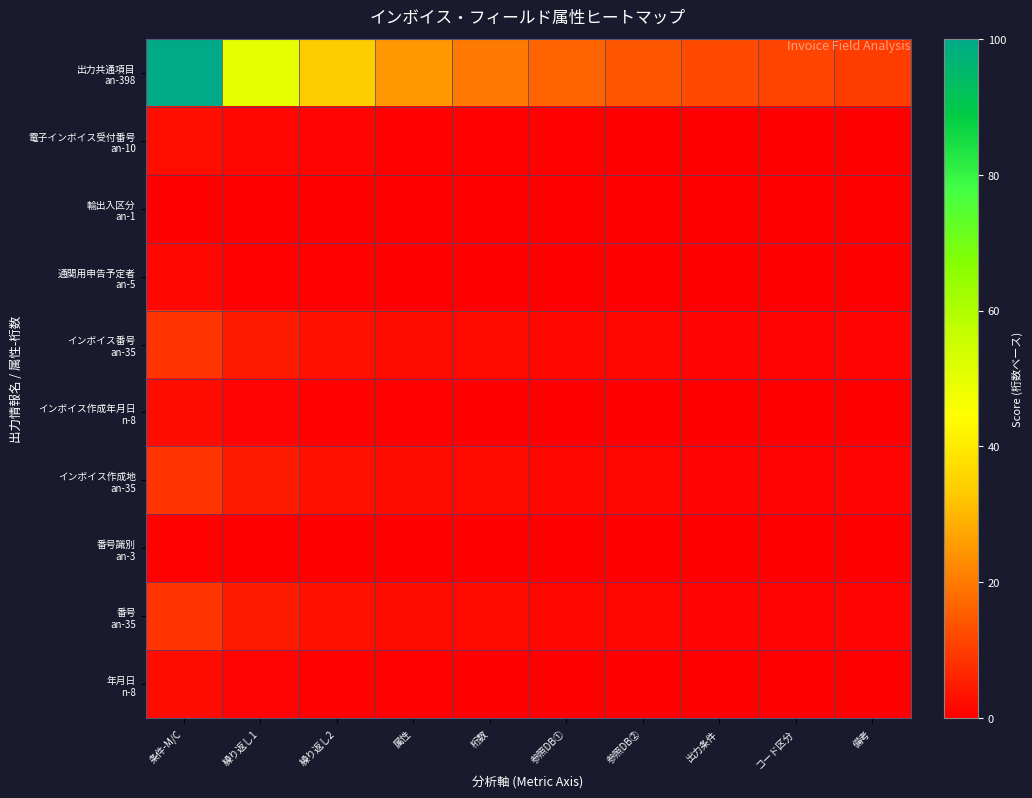

Which has a higher value, 備考 or 繰り返し1?

繰り返し1